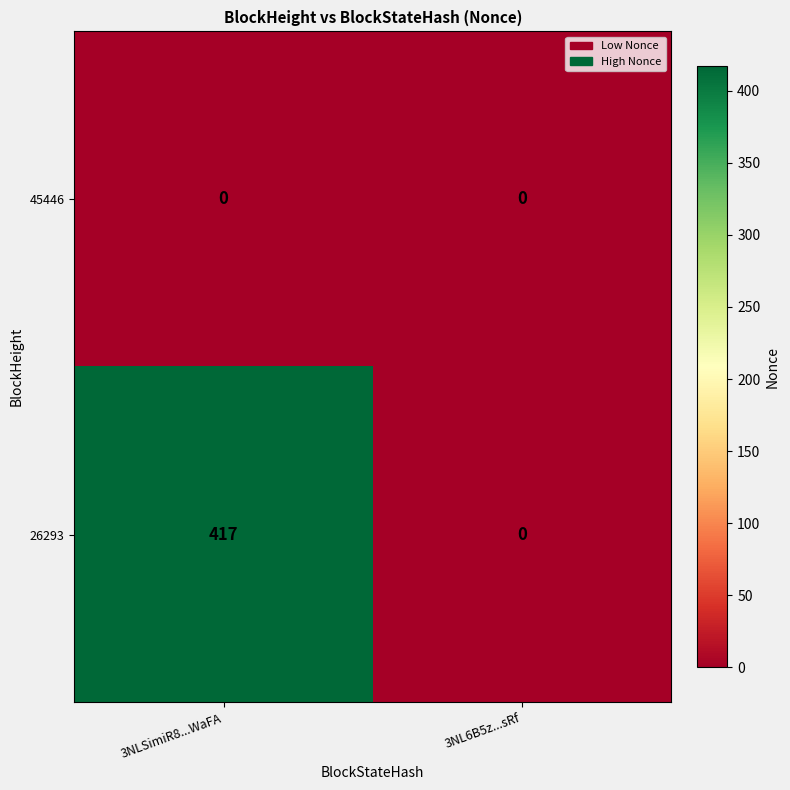

What is the sum of all 26293 values?

417